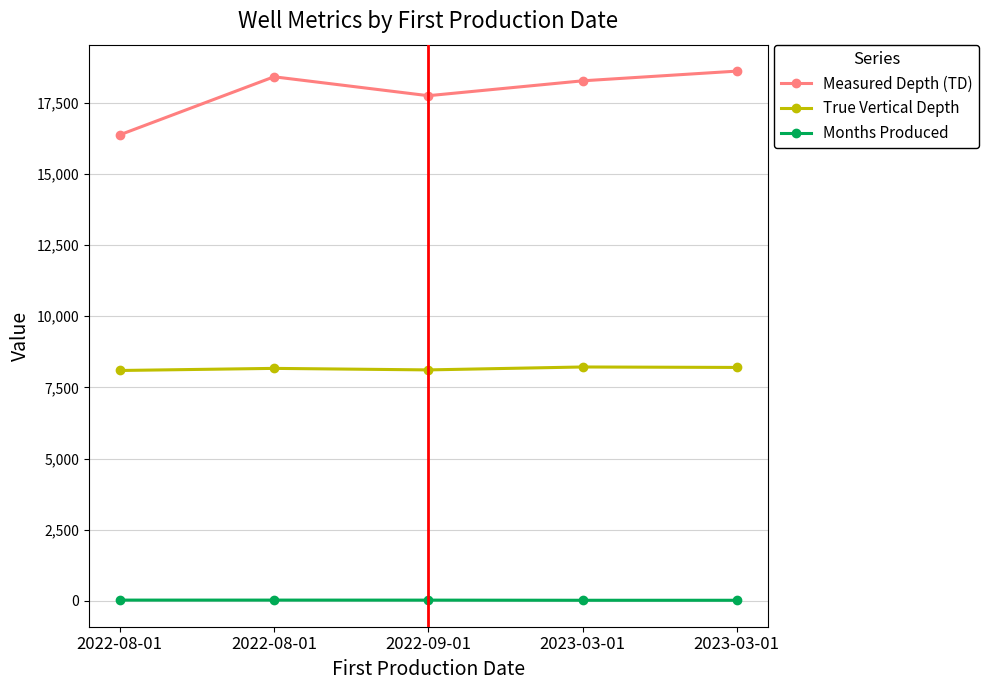

Does the chart have visible grid lines?

Yes